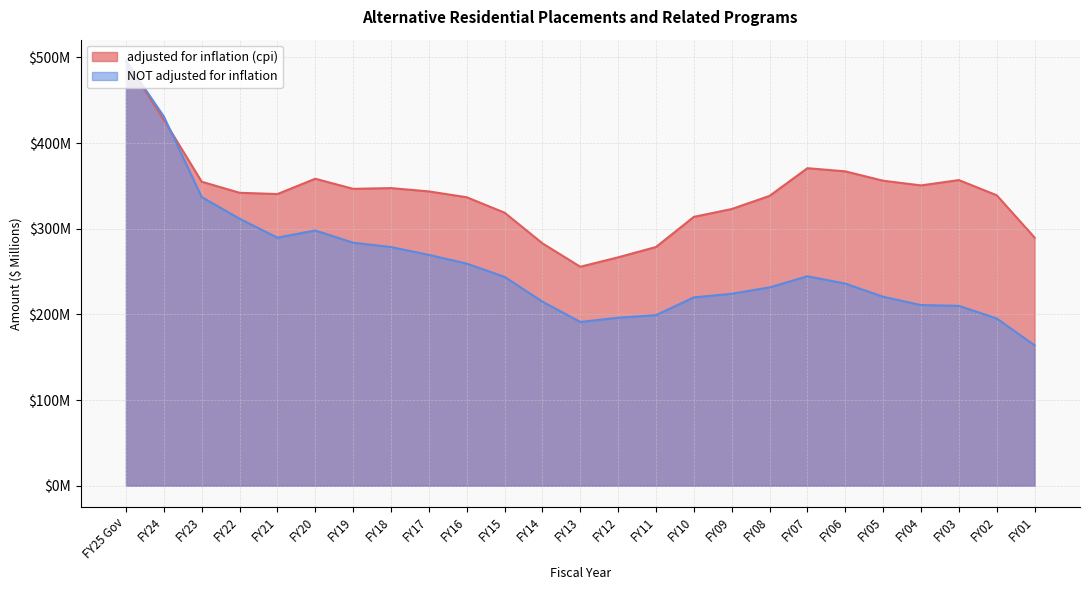

What is the difference between the maximum and minimum values in the NOT adjusted for inflation series?

332.0